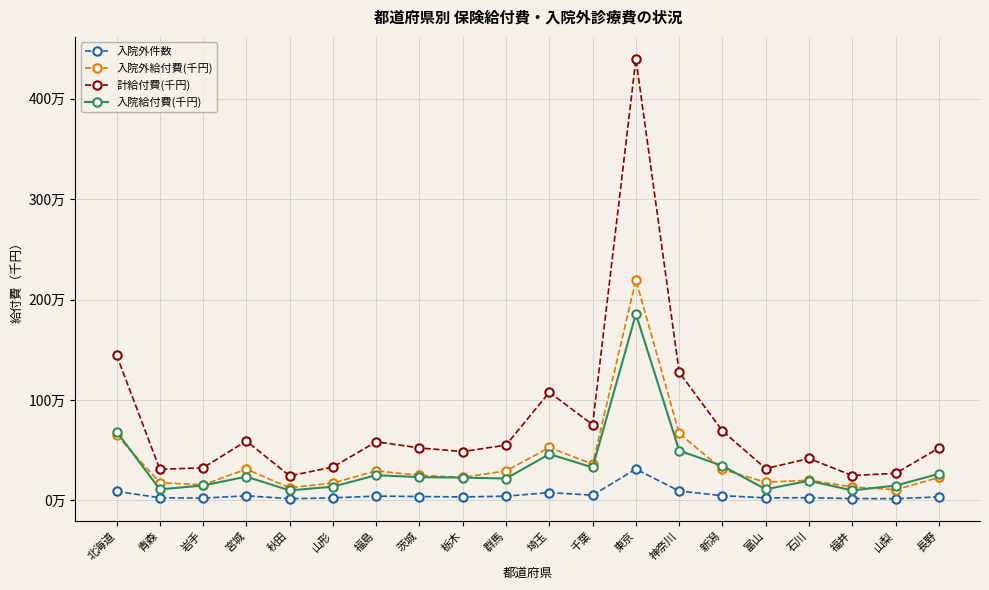

What are all the series names shown in the legend?

入院外件数, 入院外給付費(千円), 計給付費(千円), 入院給付費(千円)